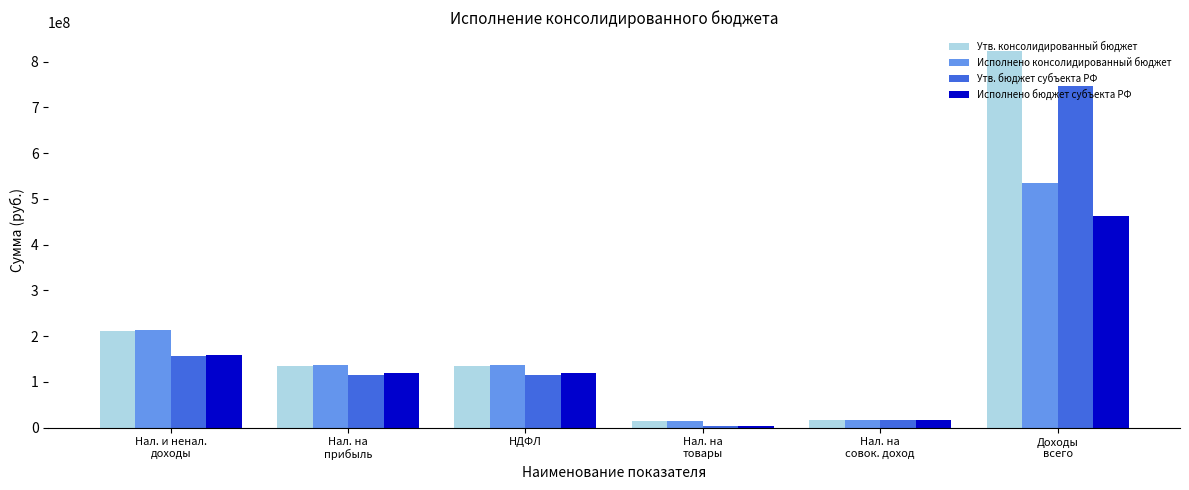

List the series in order of their peak value, highest first.

Утв. консолидированный бюджет, Утв. бюджет субъекта РФ, Исполнено консолидированный бюджет, Исполнено бюджет субъекта РФ